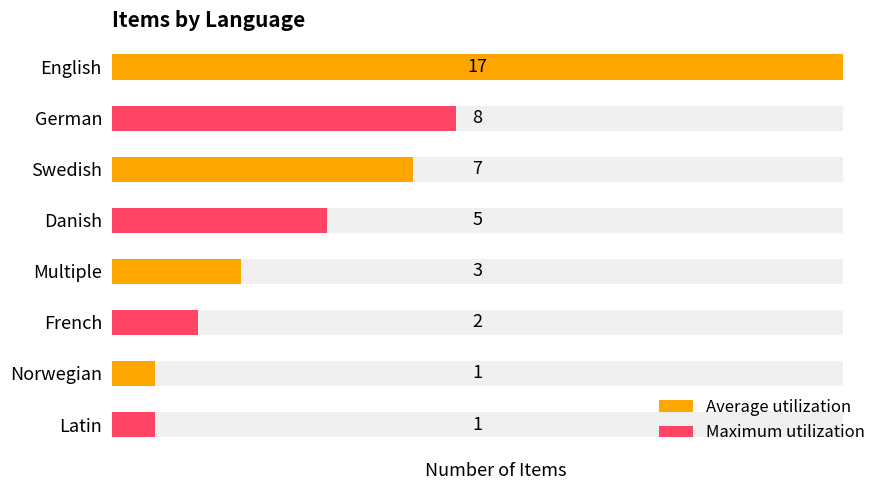

What position from the right is Multiple?

4